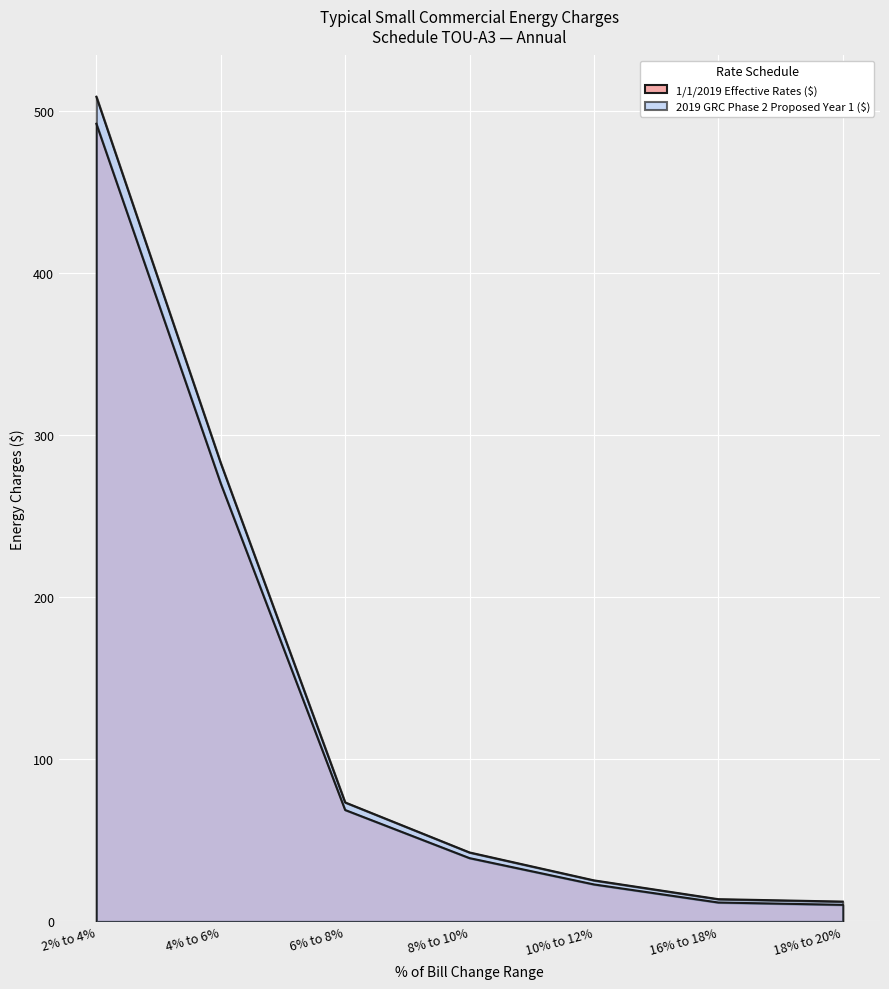

True or false: 2019 GRC Phase 2 Proposed Year 1 ($) and 1/1/2019 Effective Rates ($) cross at least once.

False